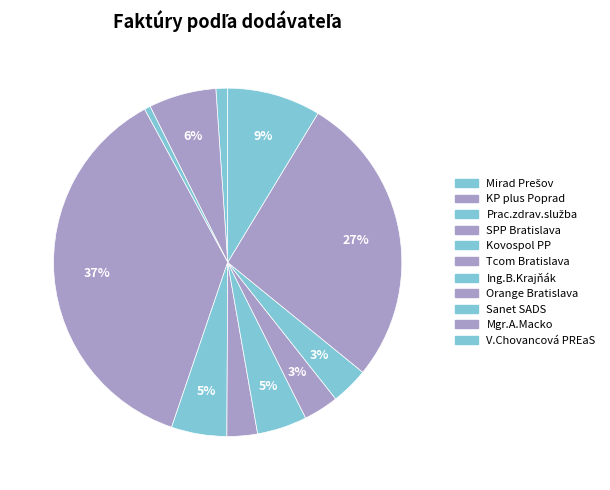

Which category has the biggest portion of the pie?

SPP Bratislava